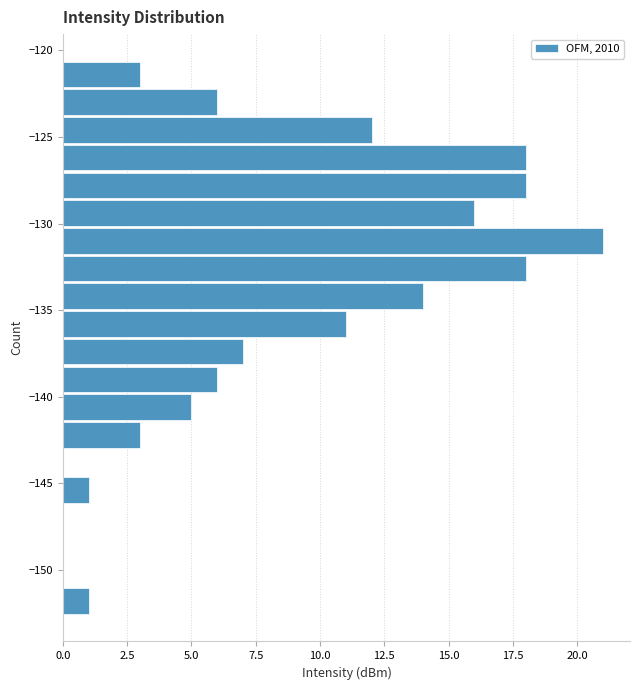

Around what value on the y-axis is the longest bar? Give the approximate position of its centre, as read against the axis.

-131.0